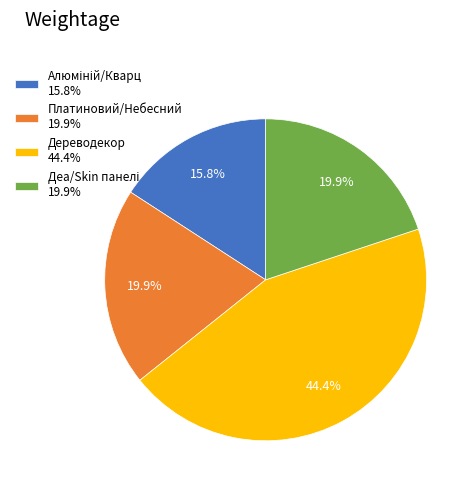

What portion of the pie excludes Дереводекор 44.4%?

55.6%